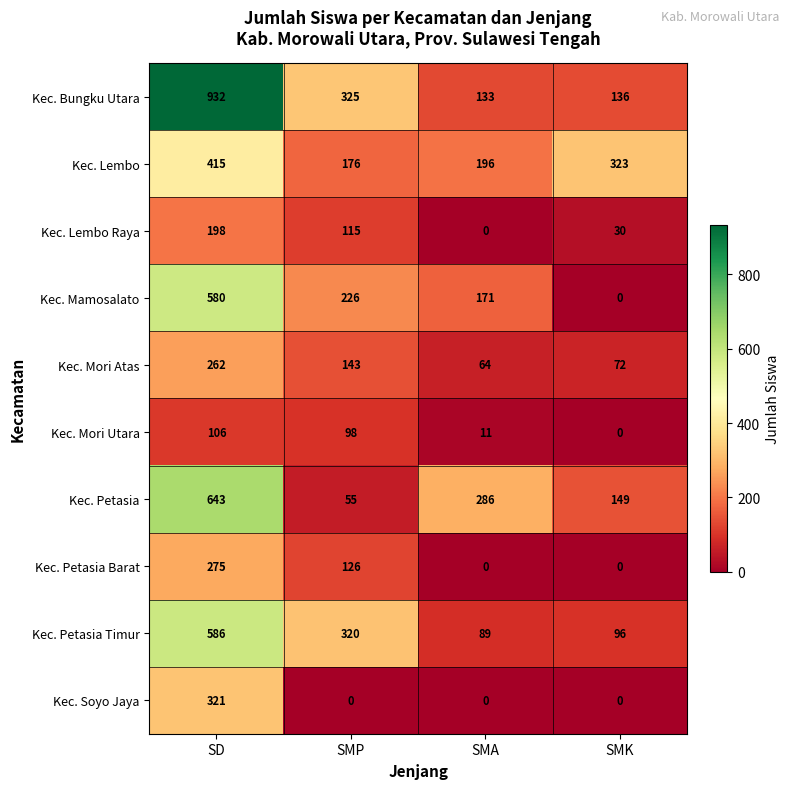

What is the maximum value for Kec. Lembo?

415